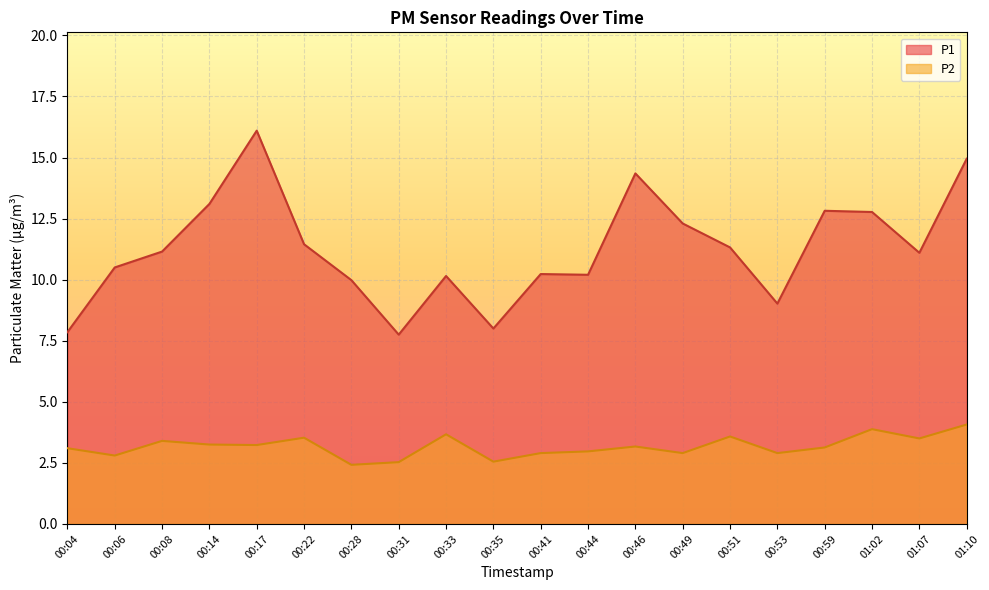

The value of P2 at 01:07 is 3.5. True or false?

True